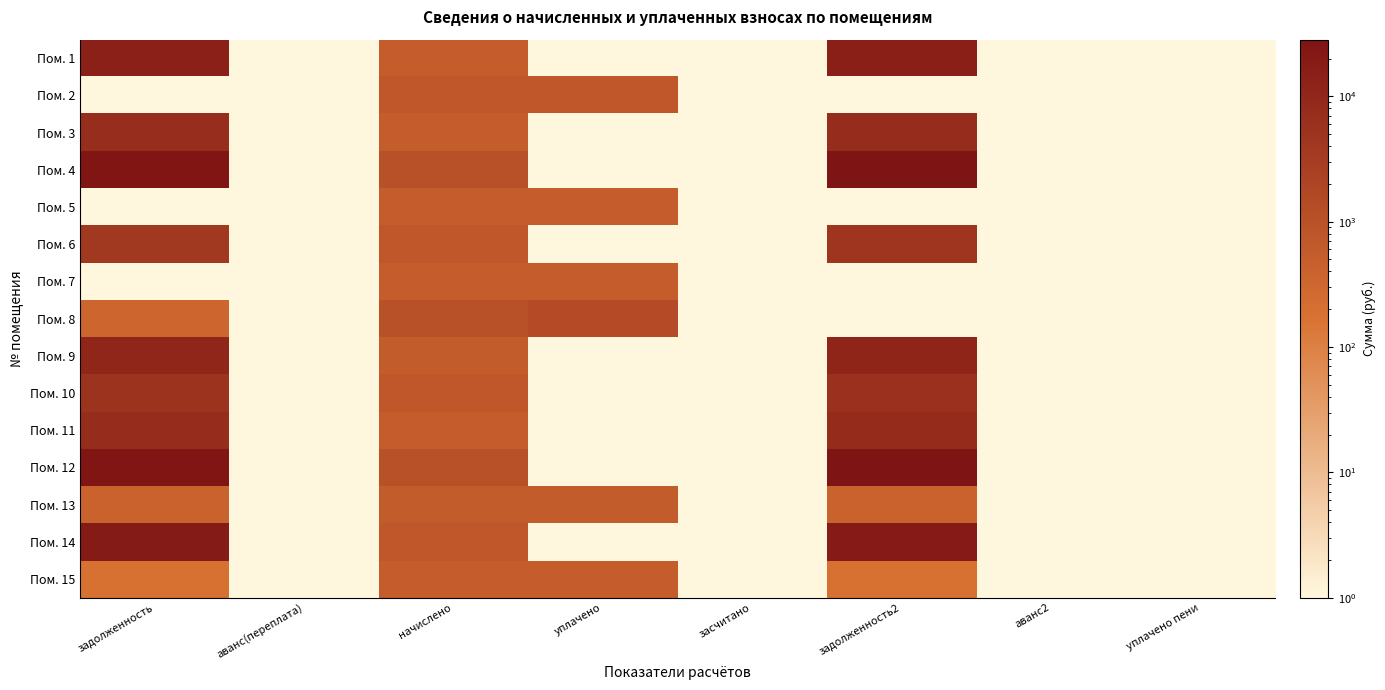

Which series changed the most between задолженность and аванс2?

Пом. 4